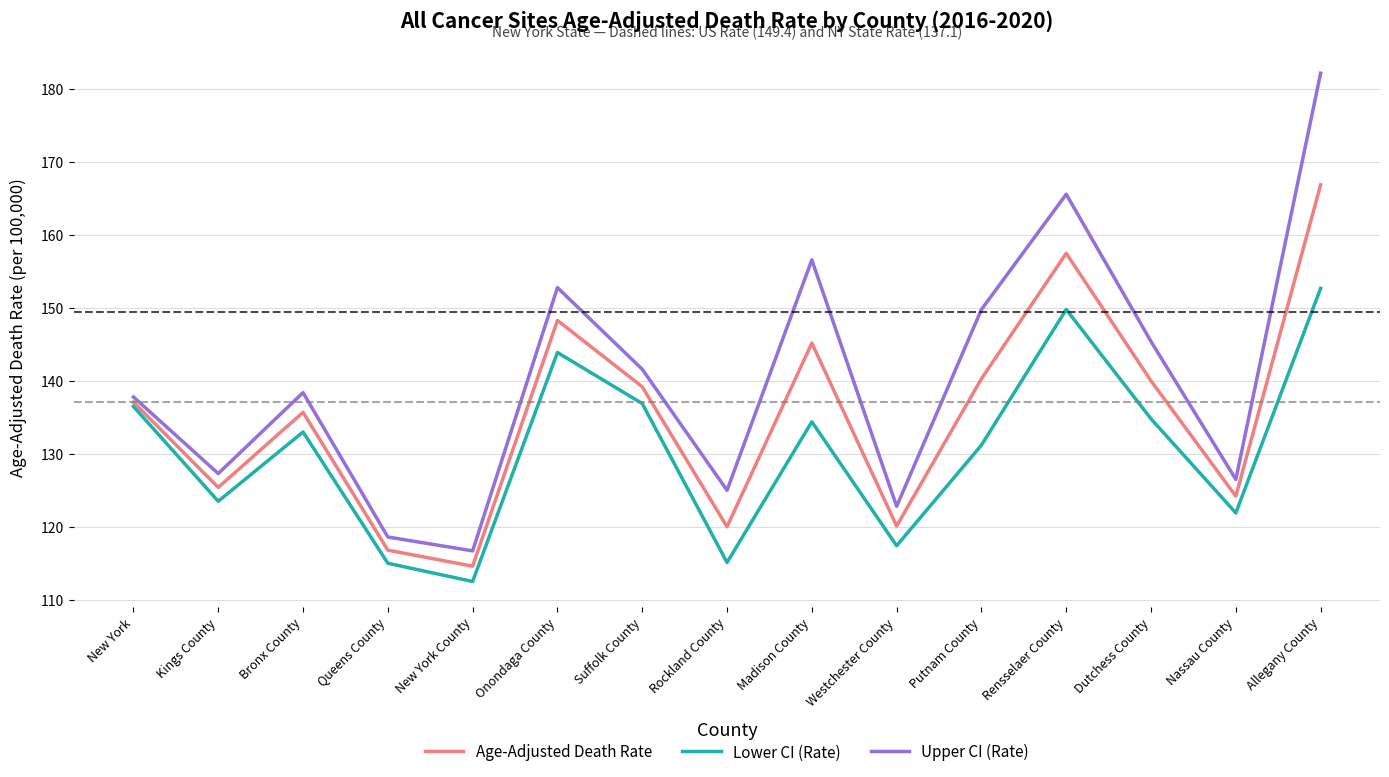

What is the spread (max minus min) of values at Rockland County?

9.9